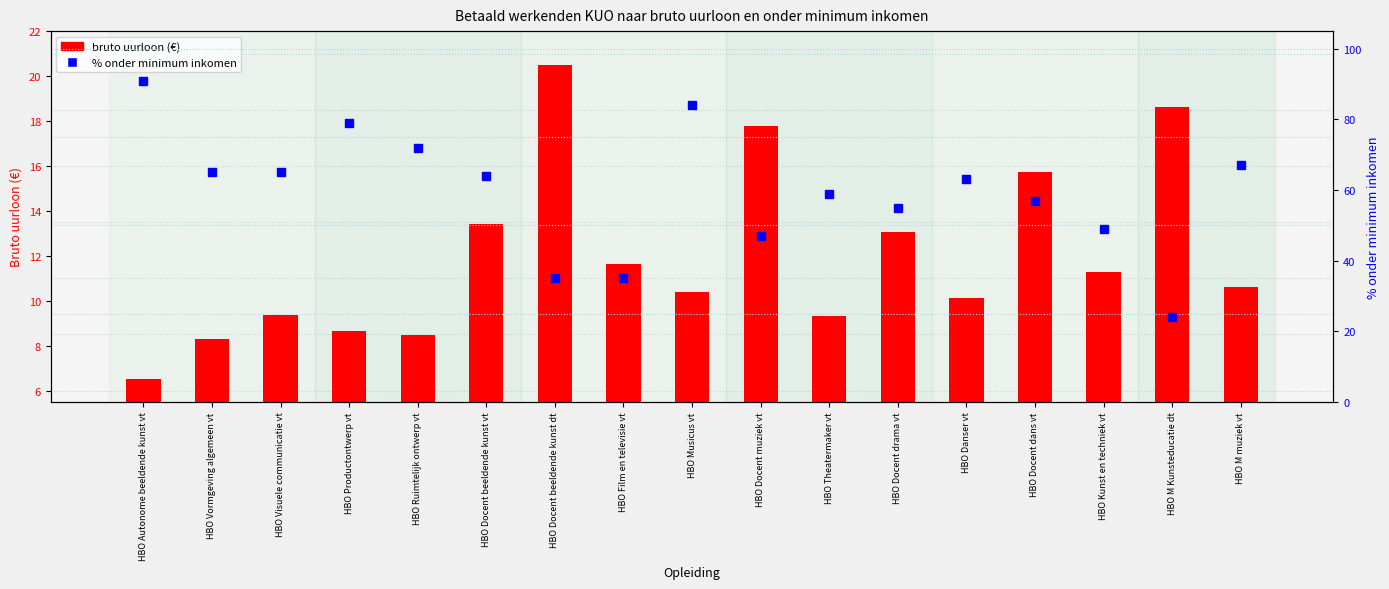

Between HBO Docent drama vt and HBO Visuele communicatie vt, which is larger?

HBO Docent drama vt